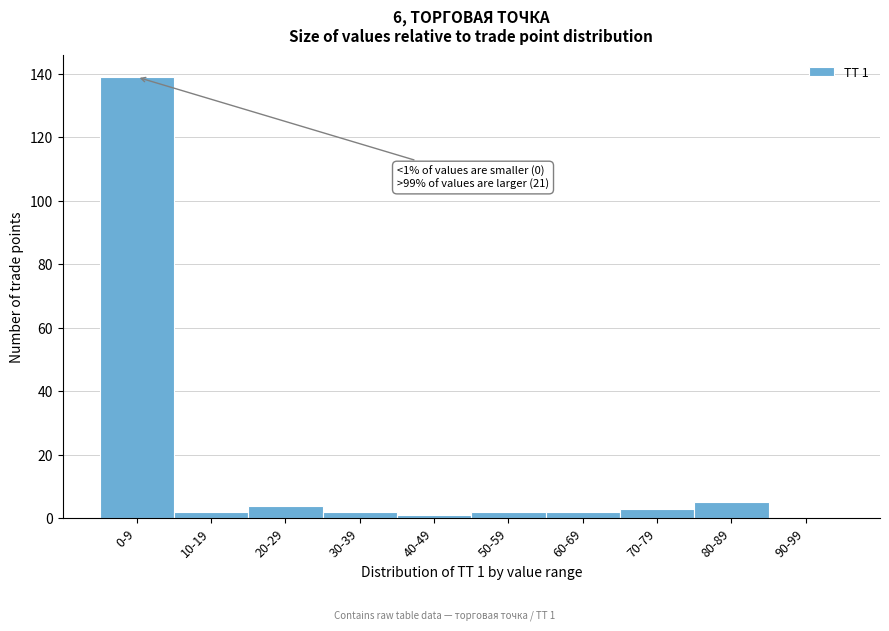

Reading right to left, what are all the values shown in this chart?

90-99=0	80-89=5	70-79=3	60-69=2	50-59=2	40-49=1	30-39=2	20-29=4	10-19=2	0-9=139